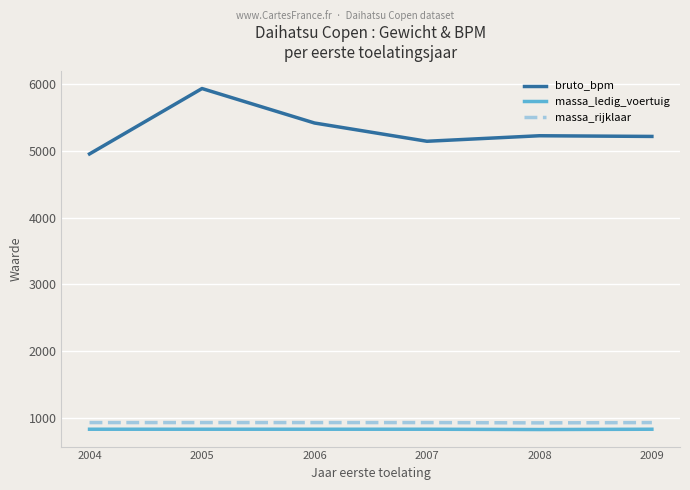

What is the difference between the maximum and minimum values in the bruto_bpm series?

981.0